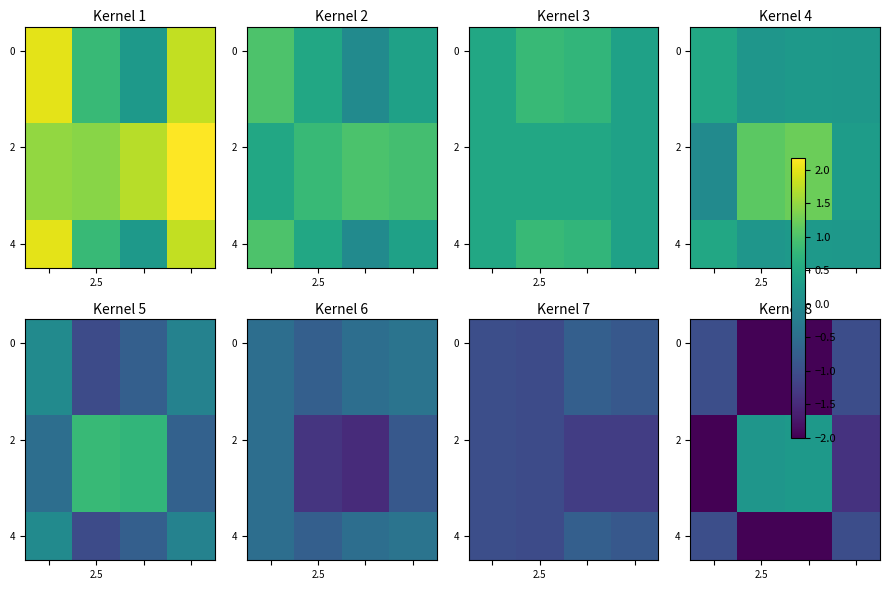

What is the difference between the maximum and minimum values in the 4 series?

1.0